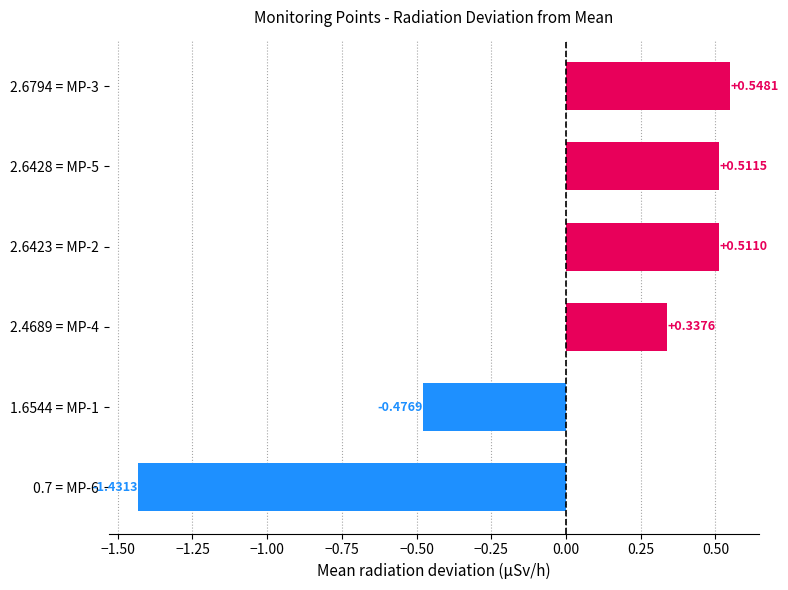

What is the difference between the values at 2.4689 = MP-4 and 0.7 = MP-6?

1.8